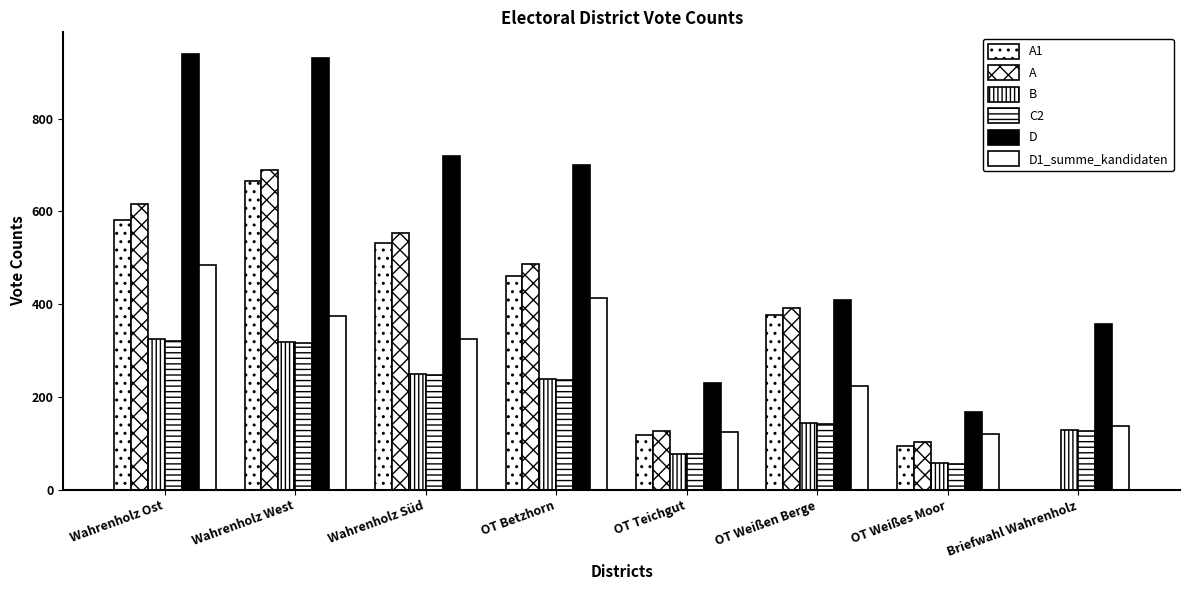

How many groups of bars are there?

8